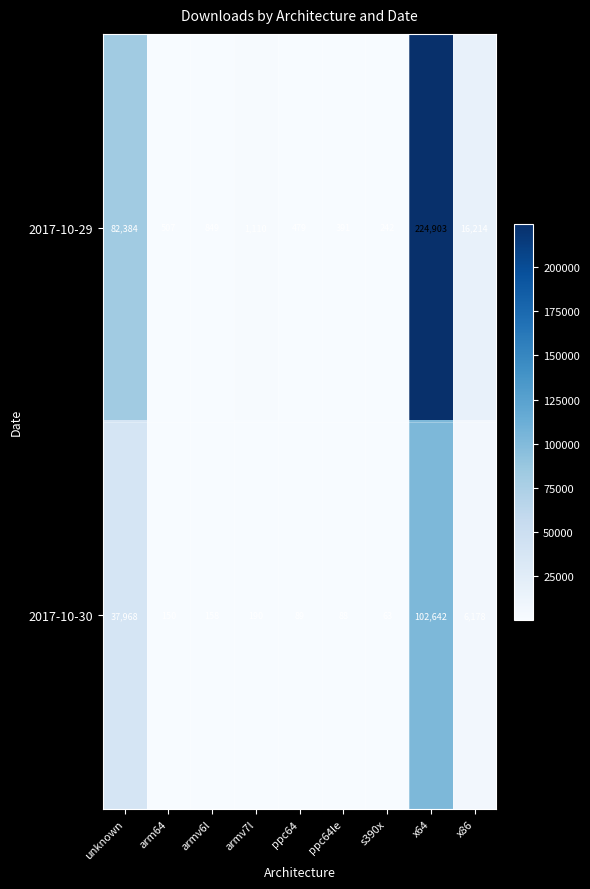

Is the value of 2017-10-29 at arm64 greater than the value of 2017-10-30 at unknown?

No